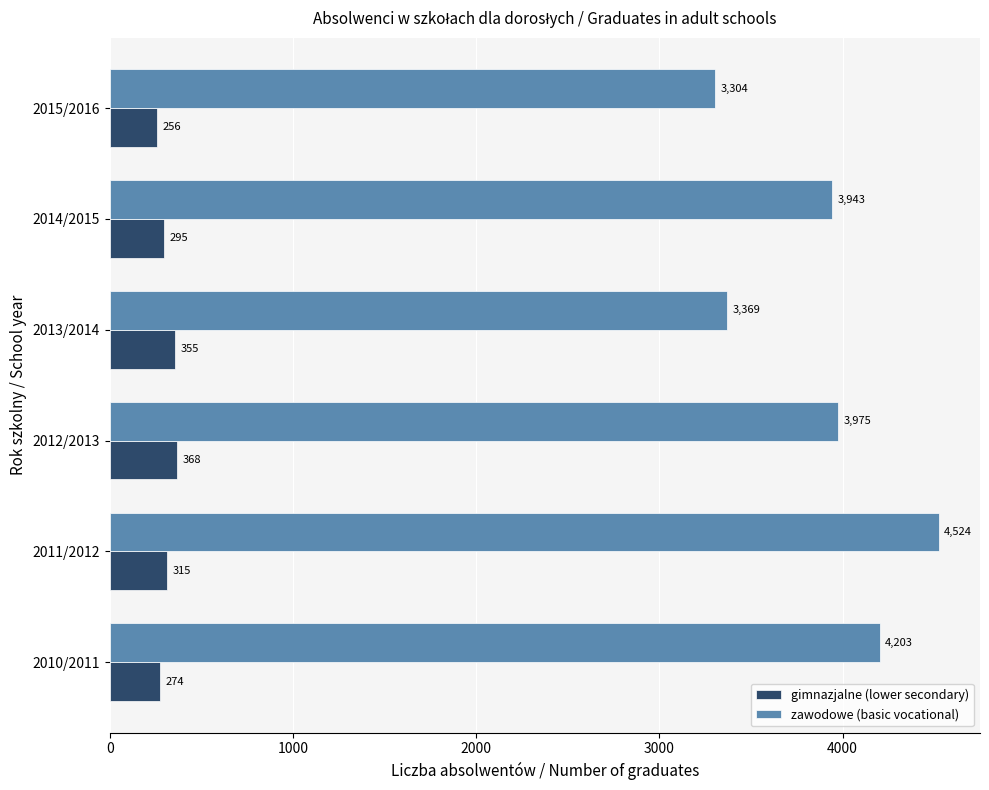

What are all the series names shown in the legend?

gimnazjalne (lower secondary), zawodowe (basic vocational)